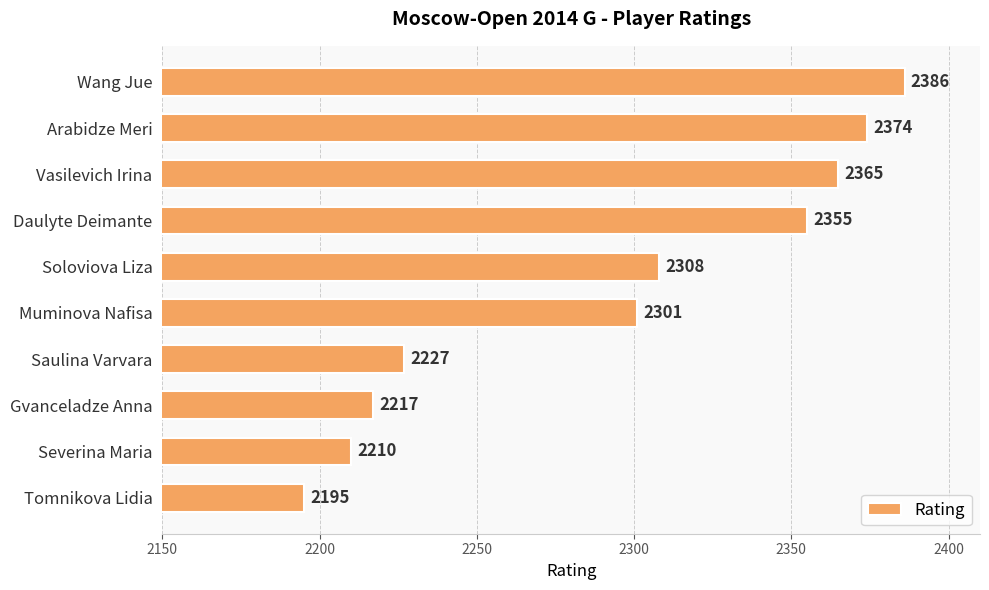

Count the number of categories in the chart.

10